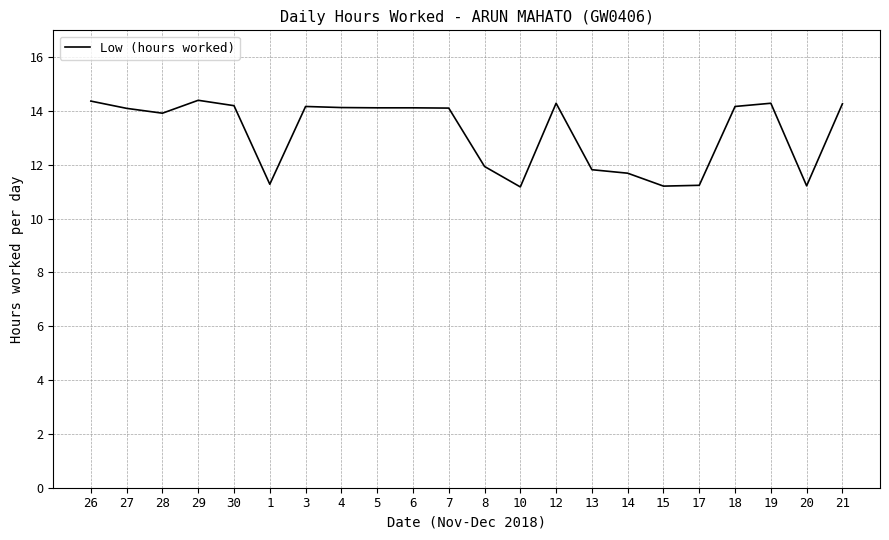

What is the minimum value shown in the chart?

11.2